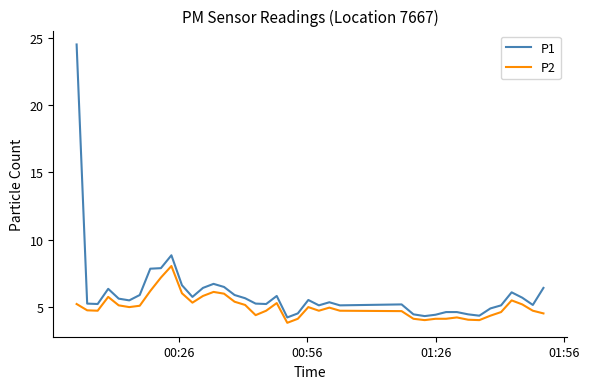

What is the maximum value shown in the chart?

24.5